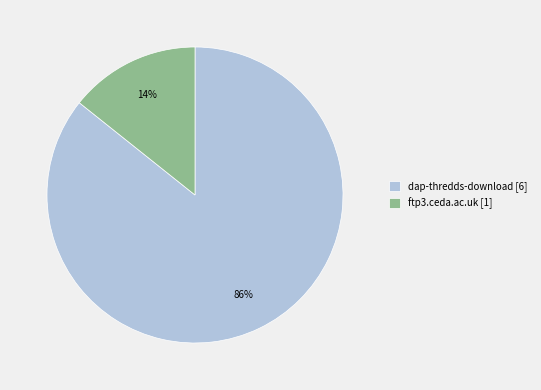

Which category has the biggest portion of the pie?

dap-thredds-download